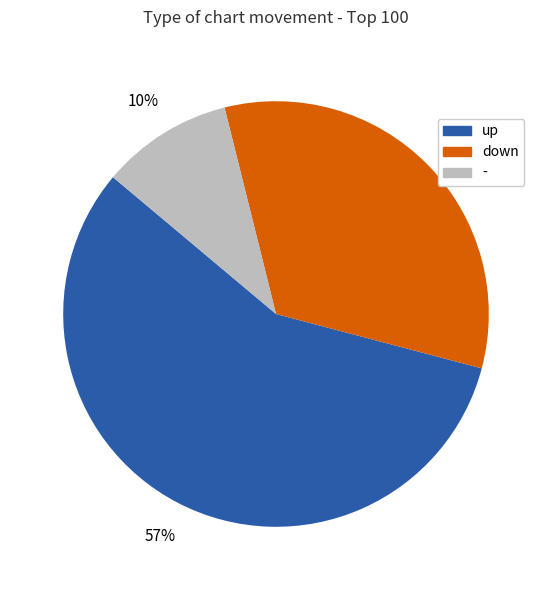

Which has a higher value, up or down?

up